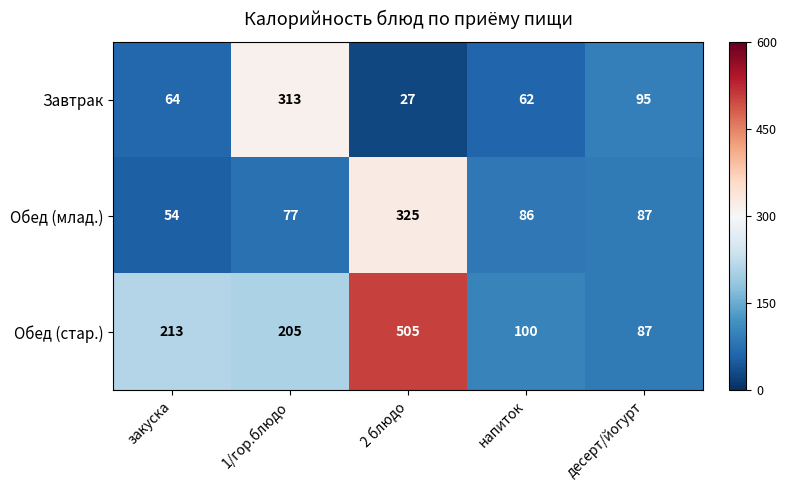

How many distinct data groups are displayed?

3